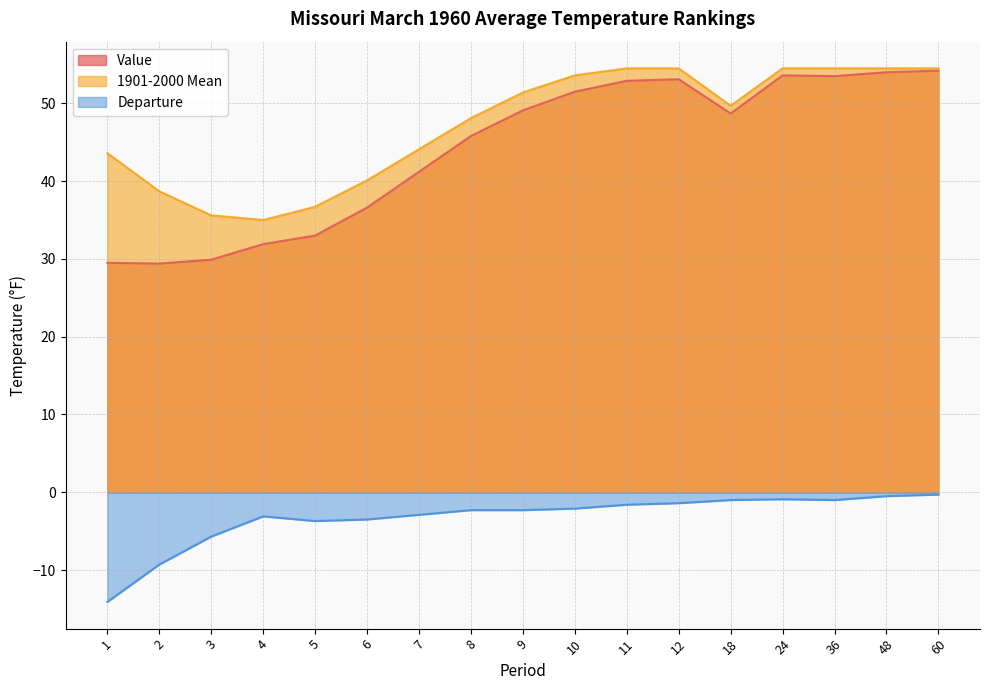

True or false: 1901-2000 Mean and Departure intersect in this chart.

False